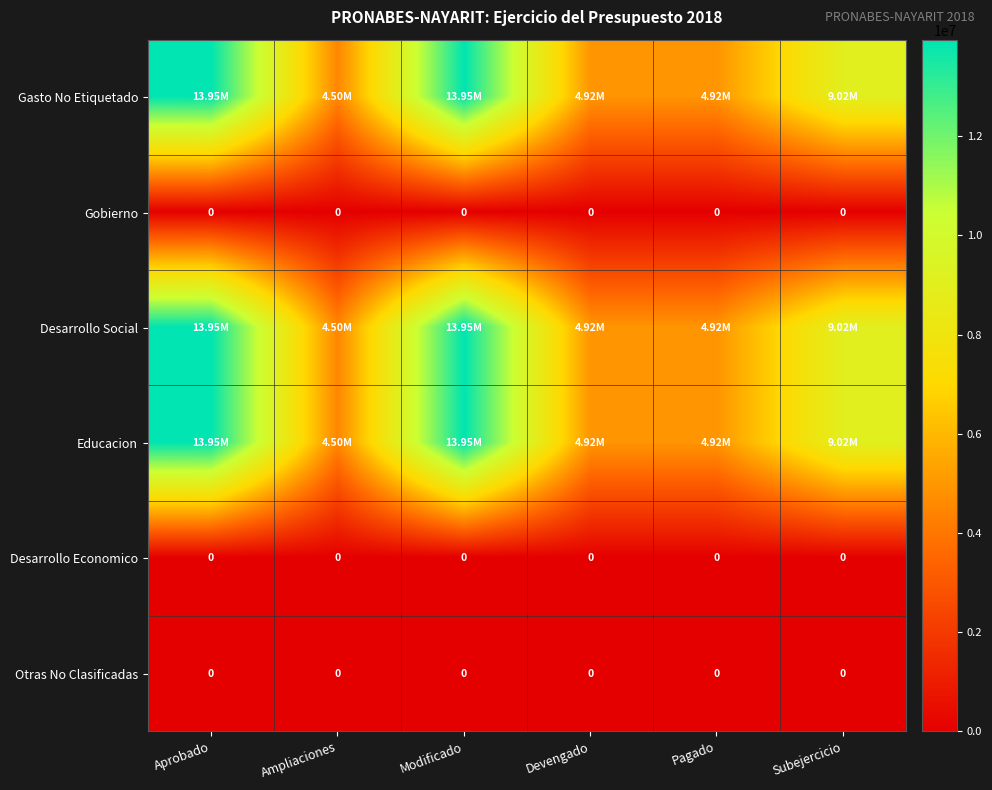

Which category has the highest value in the Otras No Clasificadas series?

Aprobado